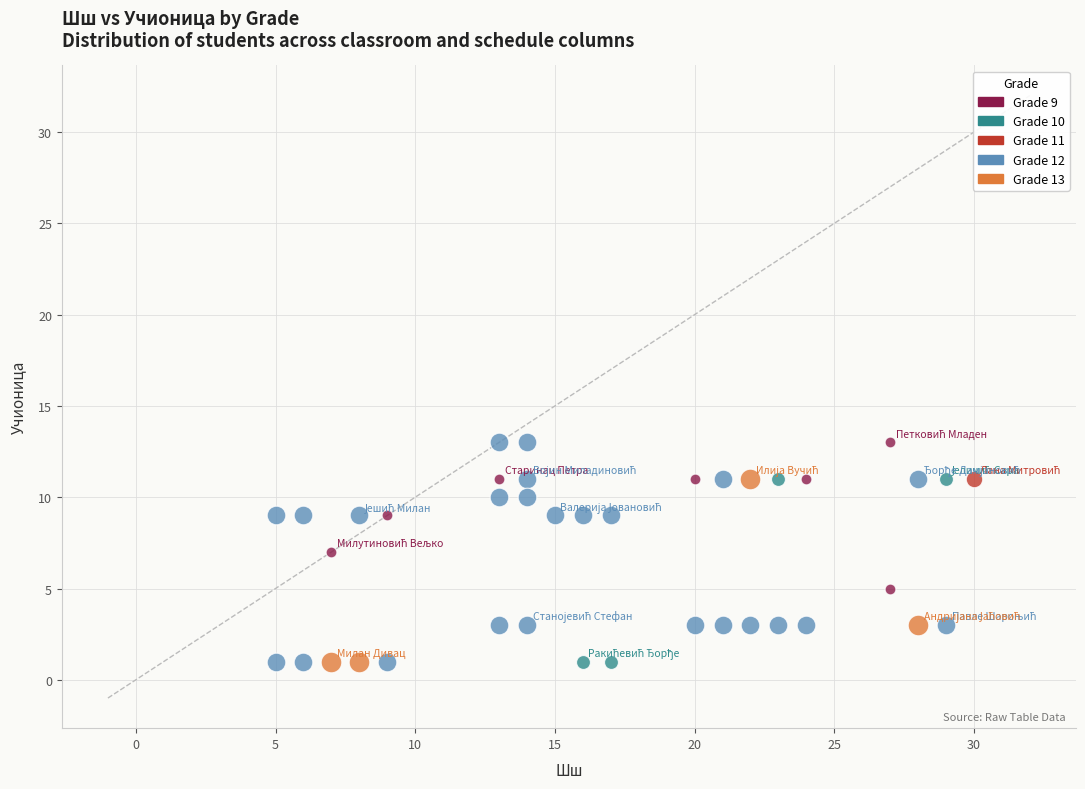

What are all the series names shown in the legend?

Grade 9, Grade 10, Grade 11, Grade 12, Grade 13